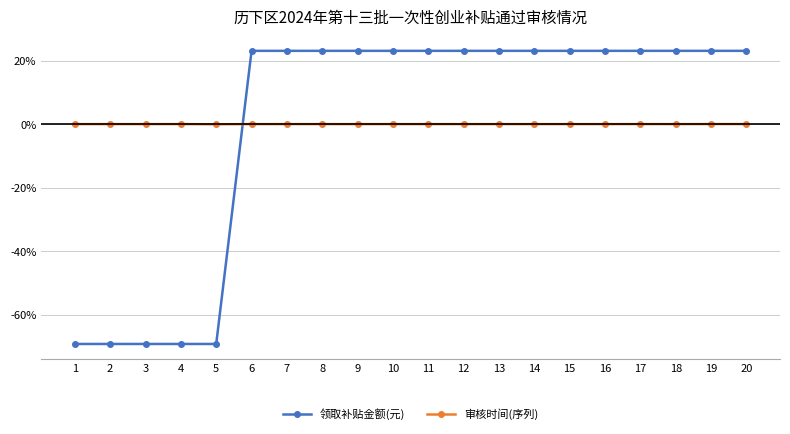

True or false: 领取补贴金额(元) has a value of 23.1 at 10.

True